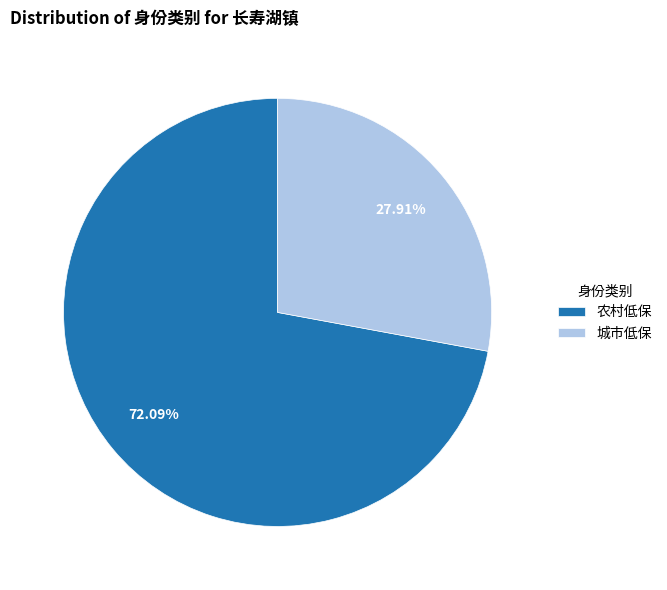

What is the largest slice in the pie chart?

农村低保